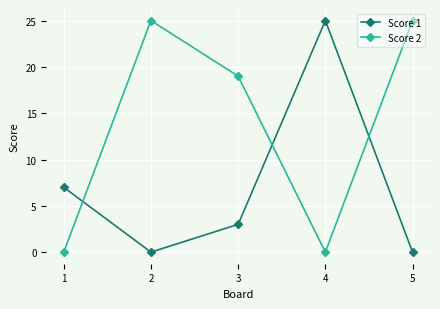

Is it true that Score 1 equals 0 at 5?

True